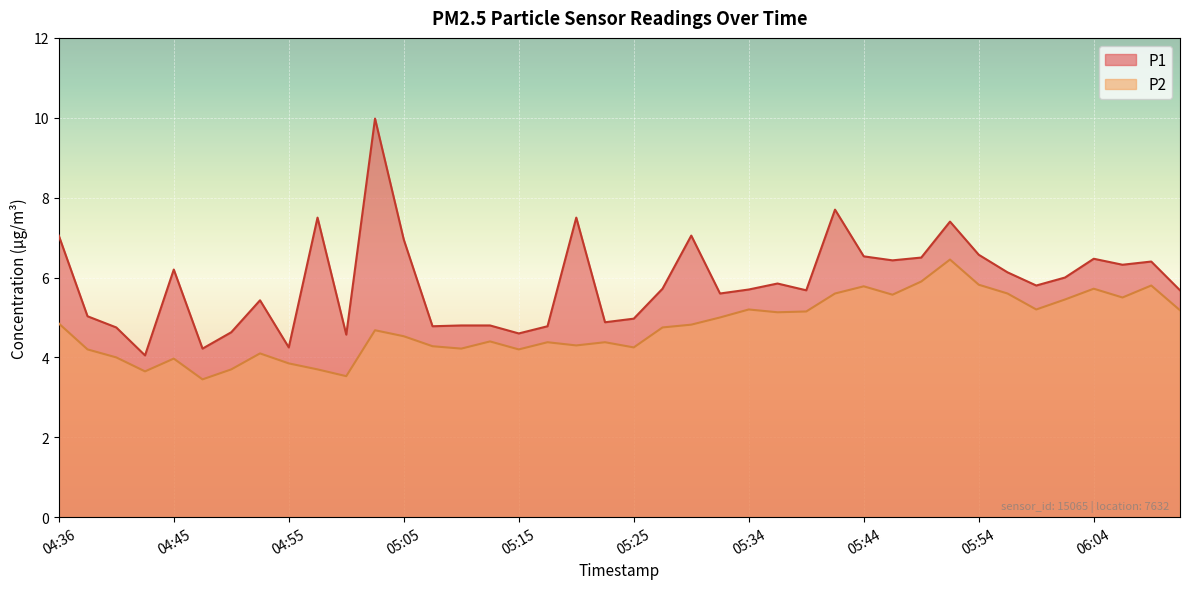

Reading left to right, list all the values displayed in this chart.

P1: 04:36=7.0	04:38=5.0	04:41=4.8	04:43=4.0	04:45=6.2	04:48=4.2	04:50=4.6	04:53=5.4	04:55=4.2	04:58=7.5	05:00=4.6	05:03=10.0	05:05=7.0	05:07=4.8	05:10=4.8	05:12=4.8	05:15=4.6	05:17=4.8	05:20=7.5	05:22=4.9	05:25=5.0	05:27=5.7	05:30=7.0	05:32=5.6	05:34=5.7	05:37=5.8	05:39=5.7	05:42=7.7	05:44=6.5	05:47=6.4	05:49=6.5	05:52=7.4	05:54=6.6	05:57=6.1	05:59=5.8	06:01=6.0	06:04=6.5	06:06=6.3	06:09=6.4	06:11=5.7
P2: 04:36=4.8	04:38=4.2	04:41=4.0	04:43=3.6	04:45=4.0	04:48=3.5	04:50=3.7	04:53=4.1	04:55=3.9	04:58=3.7	05:00=3.5	05:03=4.7	05:05=4.5	05:07=4.3	05:10=4.2	05:12=4.4	05:15=4.2	05:17=4.4	05:20=4.3	05:22=4.4	05:25=4.2	05:27=4.8	05:30=4.8	05:32=5.0	05:34=5.2	05:37=5.1	05:39=5.2	05:42=5.6	05:44=5.8	05:47=5.6	05:49=5.9	05:52=6.5	05:54=5.8	05:57=5.6	05:59=5.2	06:01=5.5	06:04=5.7	06:06=5.5	06:09=5.8	06:11=5.2